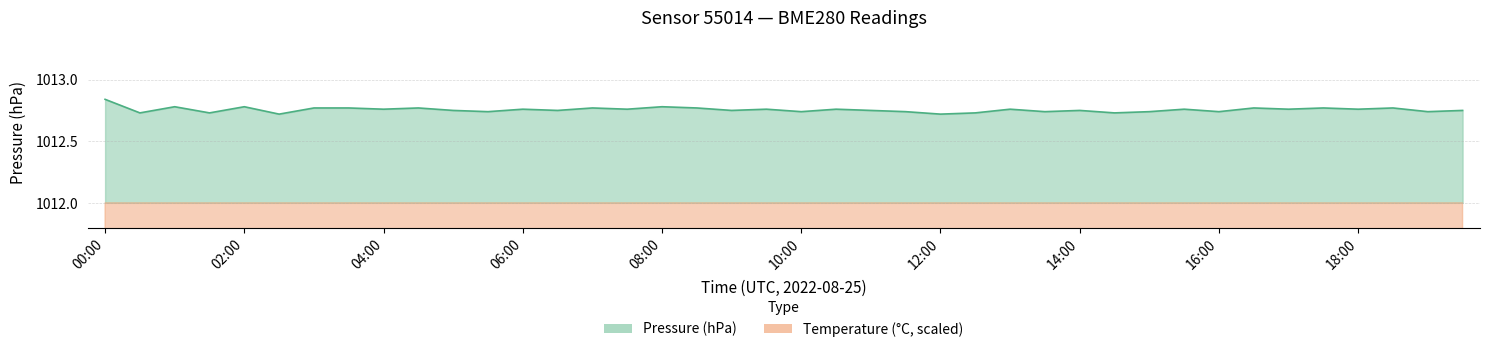

What are all the series names shown in the legend?

Pressure, Temperature